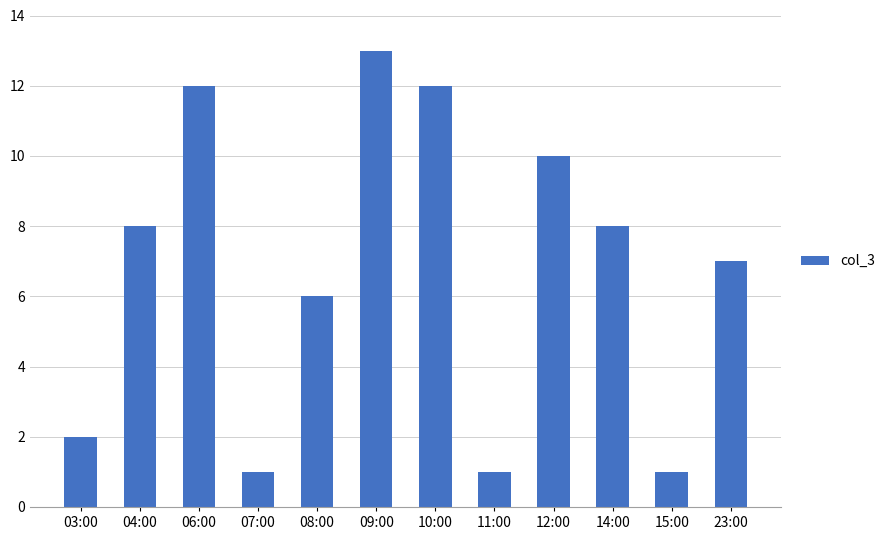

The chart shows a value of 4 at 04:00. True or false?

False